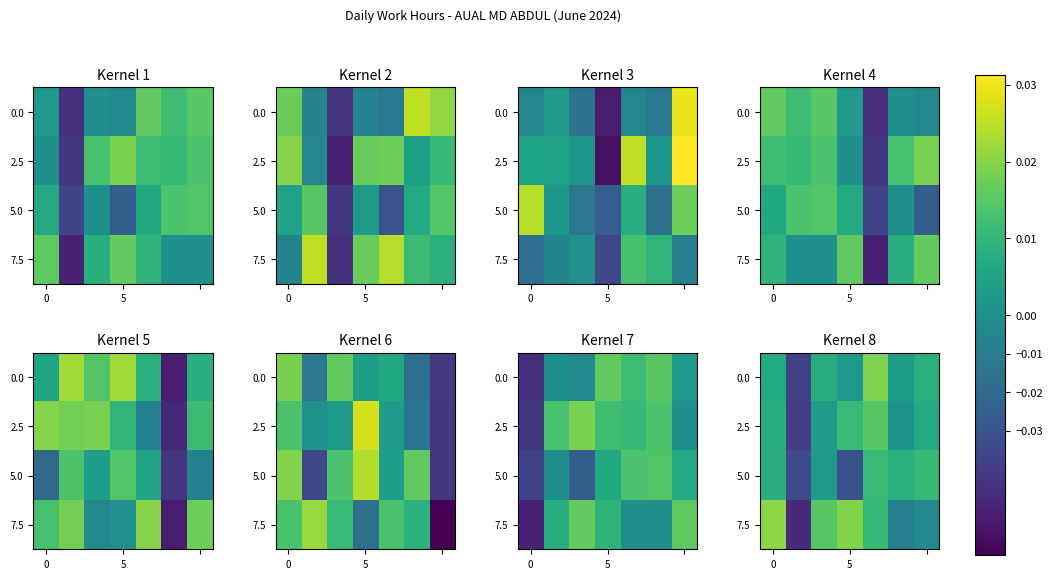

Count the number of categories in the chart.

7